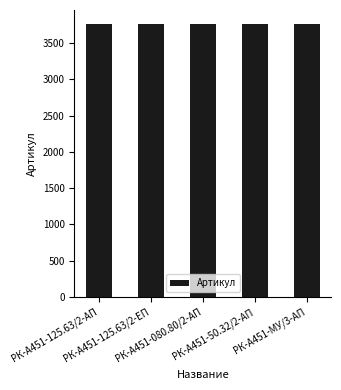

What is the sum of all values?

18820